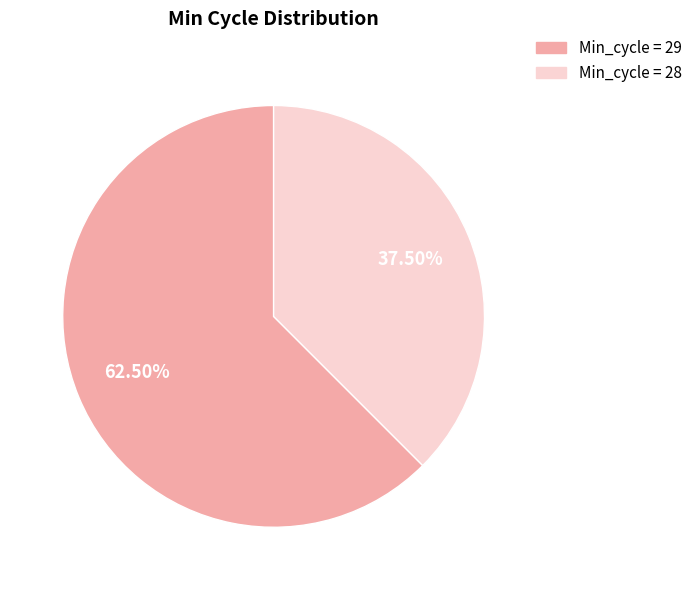

What is the majority slice?

Min_cycle = 29